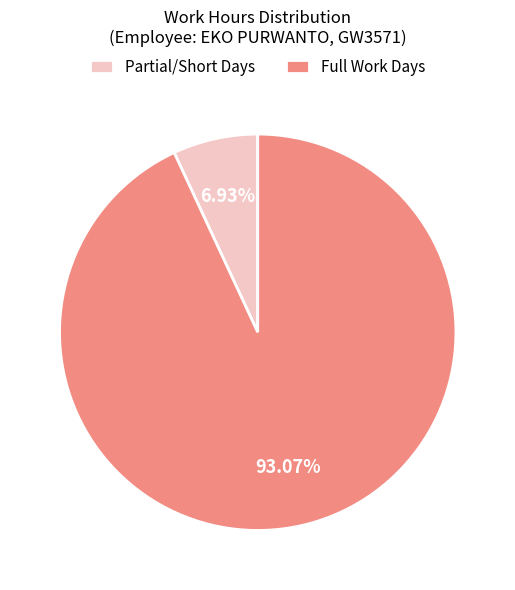

Count the number of slices in the pie.

2